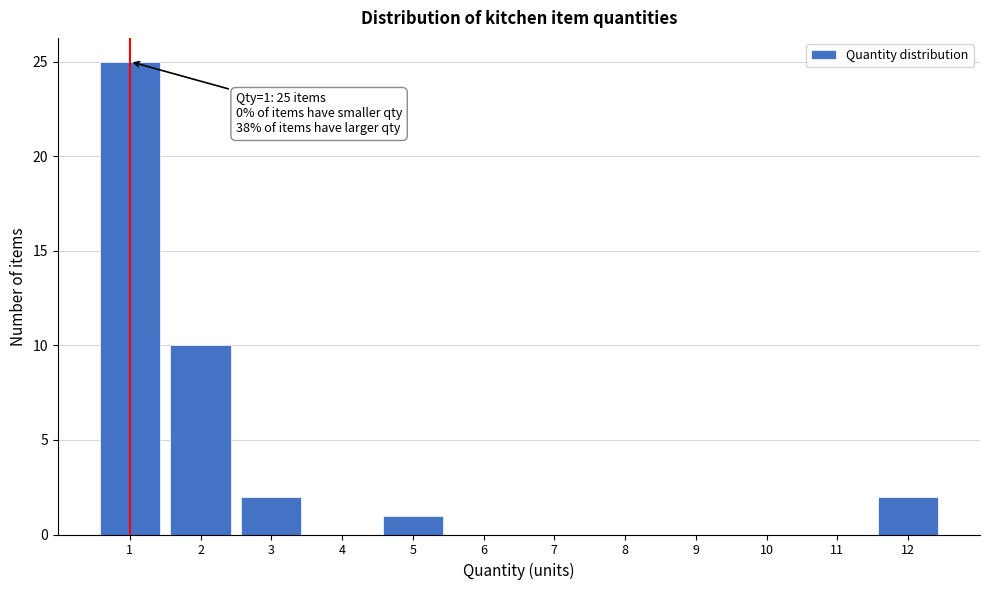

Over which range of the x-axis is the bar tallest?

0.5 to 1.5